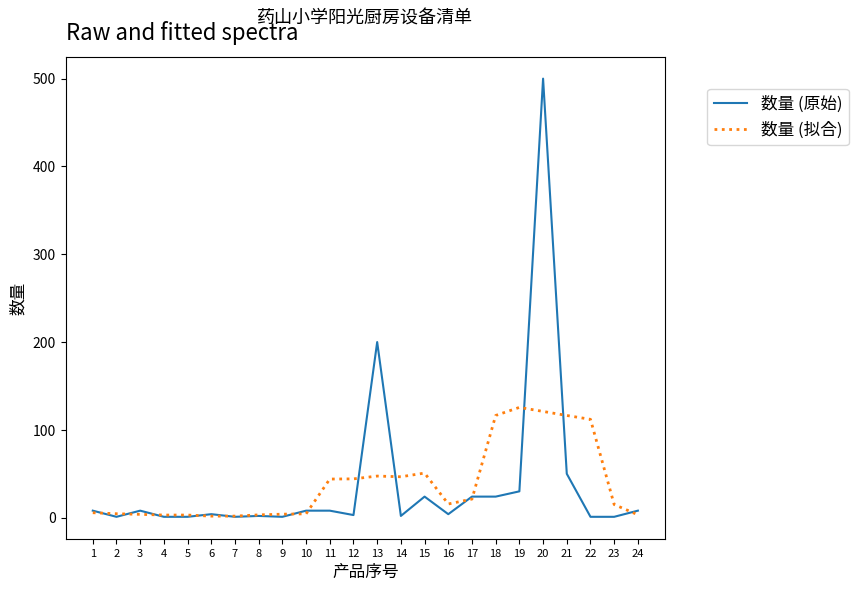

At which label does 数量 (拟合) first exceed 15?

11